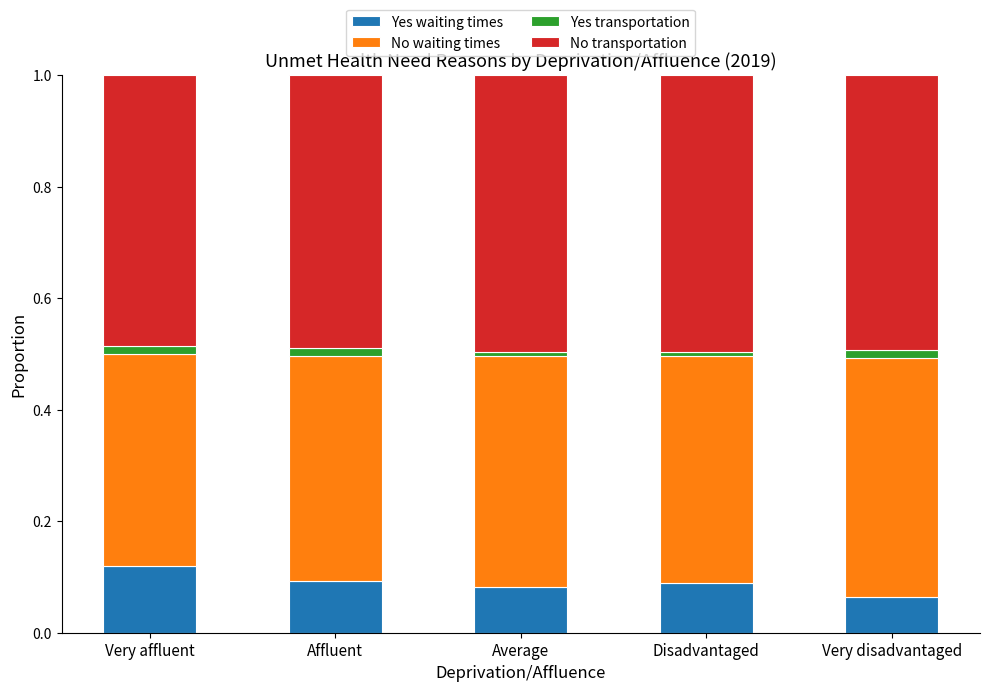

Is it true that Yes waiting times equals 0.1 at Disadvantaged?

True